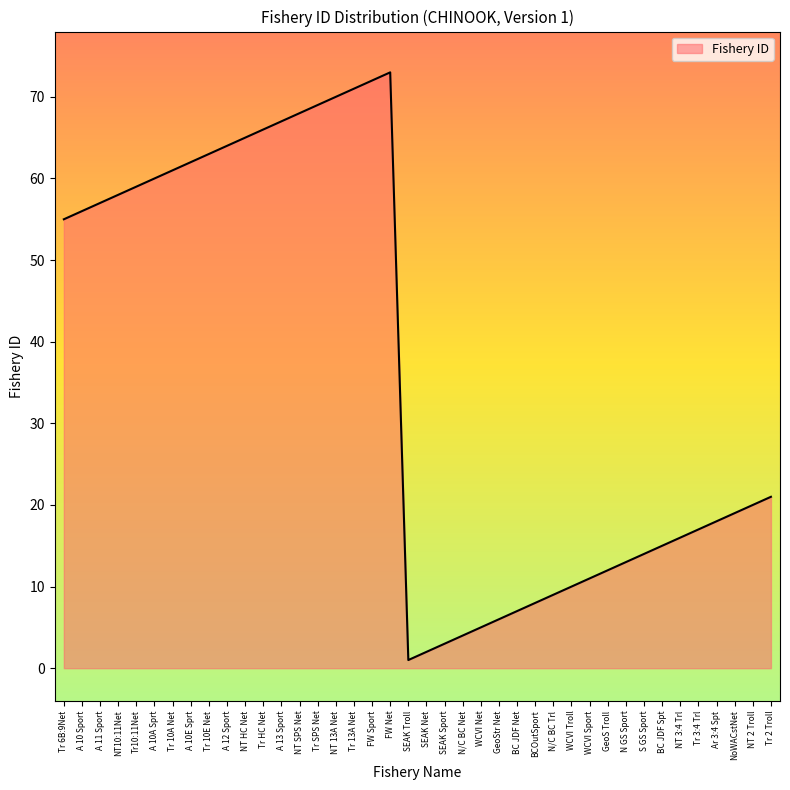

Reading right to left, extract all data points from this chart.

Tr 2 Troll=21	NT 2 Troll=20	NoWACstNet=19	Ar 3:4 Spt=18	Tr 3:4 Trl=17	NT 3:4 Trl=16	BC JDF Spt=15	S GS Sport=14	N GS Sport=13	GeoS Troll=12	WCVI Sport=11	WCVI Troll=10	N/C BC Trl=9	BCOutSport=8	BC JDF Net=7	GeoStr Net=6	WCVI Net=5	N/C BC Net=4	SEAK Sport=3	SEAK Net=2	SEAK Troll=1	FW Net=73	FW Sport=72	Tr 13A Net=71	NT 13A Net=70	Tr SPS Net=69	NT SPS Net=68	A 13 Sport=67	Tr HC Net=66	NT HC Net=65	A 12 Sport=64	Tr 10E Net=63	A 10E Sprt=62	Tr 10A Net=61	A 10A Sprt=60	Tr10:11Net=59	NT10:11Net=58	A 11 Sport=57	A 10 Sport=56	Tr 6B:9Net=55